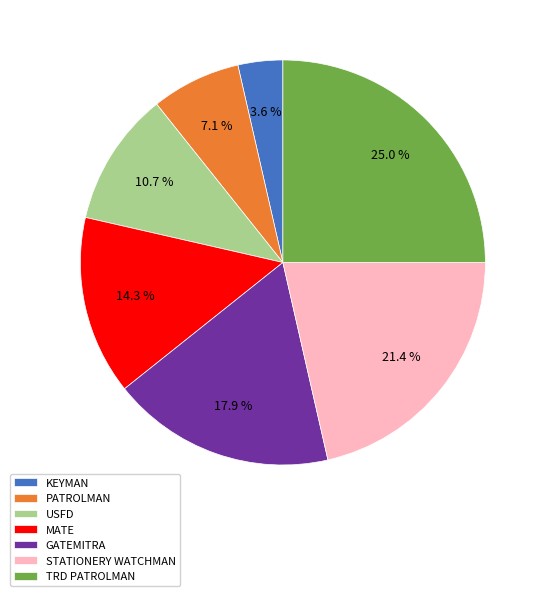

Does any single category account for the majority?

No